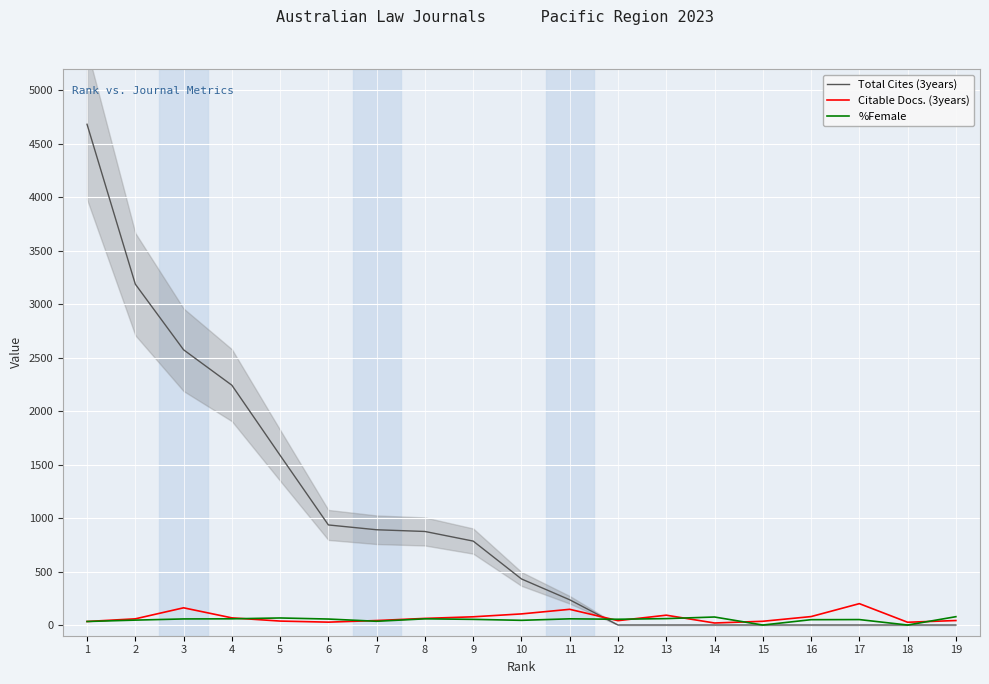

What is the sum of the %Female values at 19 and 4?

136